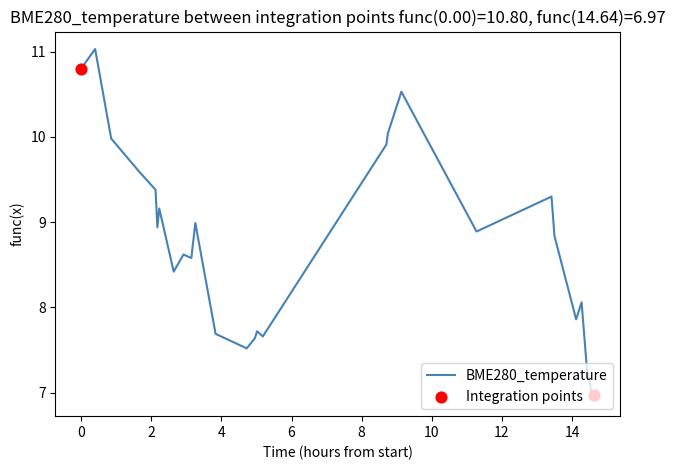

What is the minimum value shown in the chart?

6.9